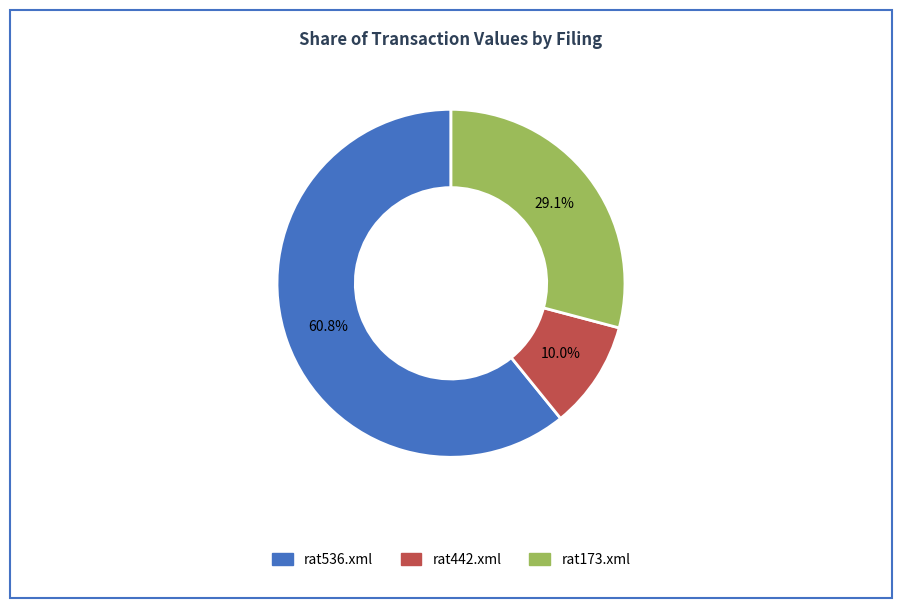

Rank the categories by value from highest to lowest.

rat536.xml, rat173.xml, rat442.xml